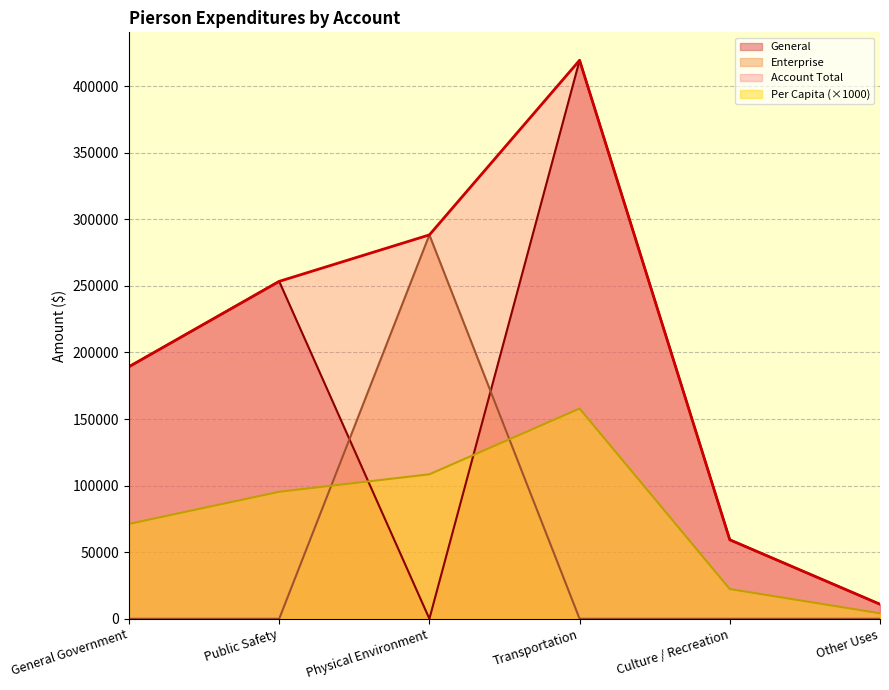

Does the chart display data point markers on the line(s)?

No